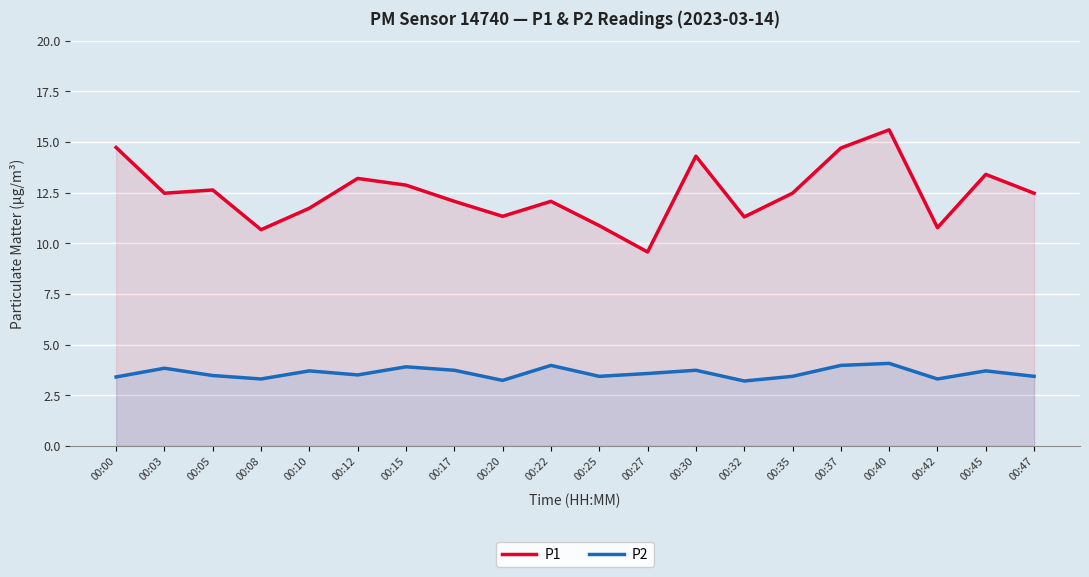

The P1 series shows 19.5 at 00:10. True or false?

False